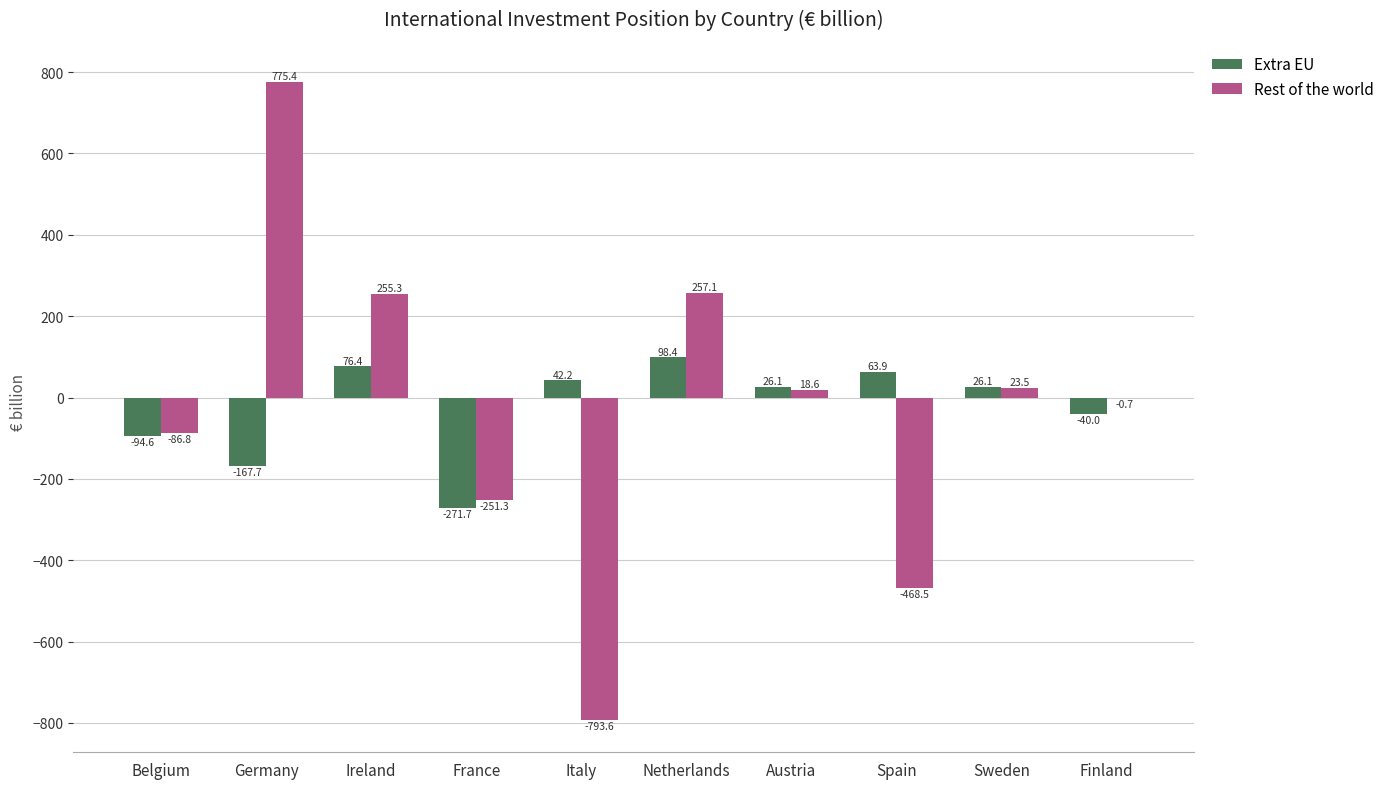

Reading left to right, transcribe all the data shown in this chart.

Extra EU: -94.6	-167.7	76.4	-271.7	42.2	98.4	26.1	63.9	26.1	-40.0
Rest of the world: -86.8	775.4	255.3	-251.3	-793.6	257.1	18.6	-468.5	23.5	-0.7